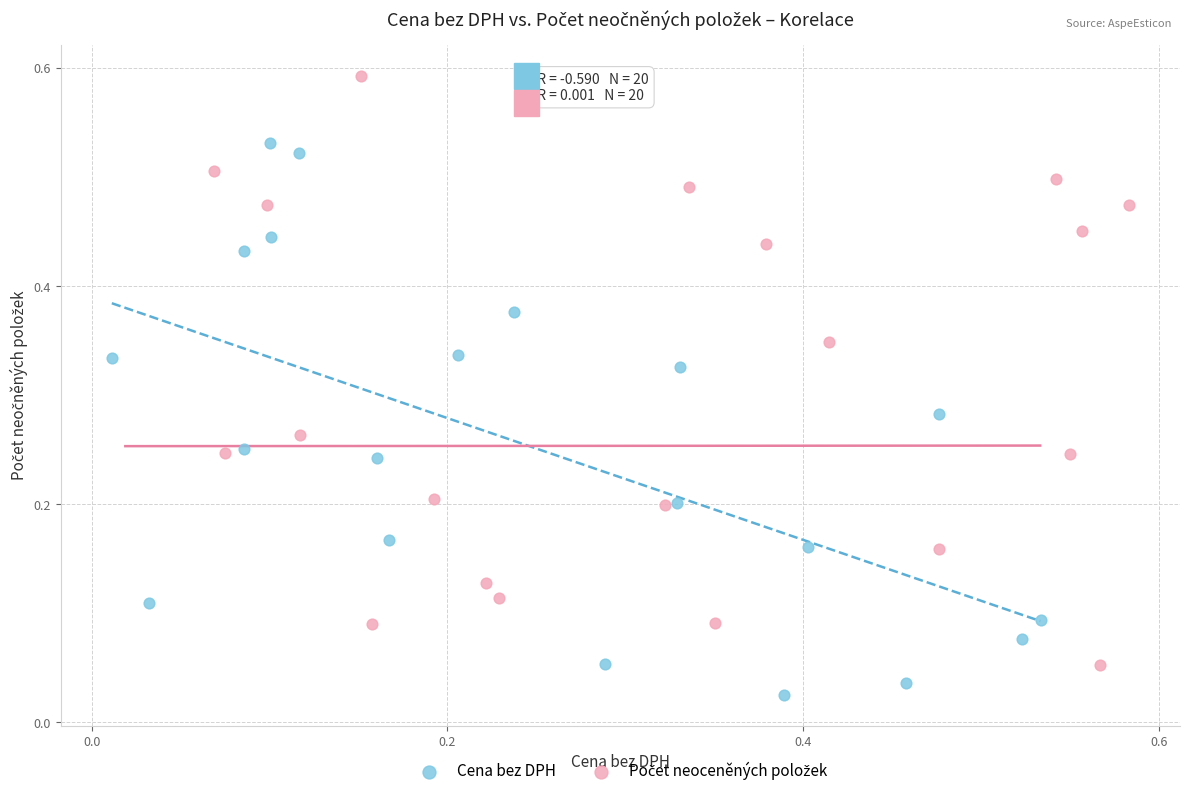

Which series reaches the minimum Y coordinate?

Cena bez DPH